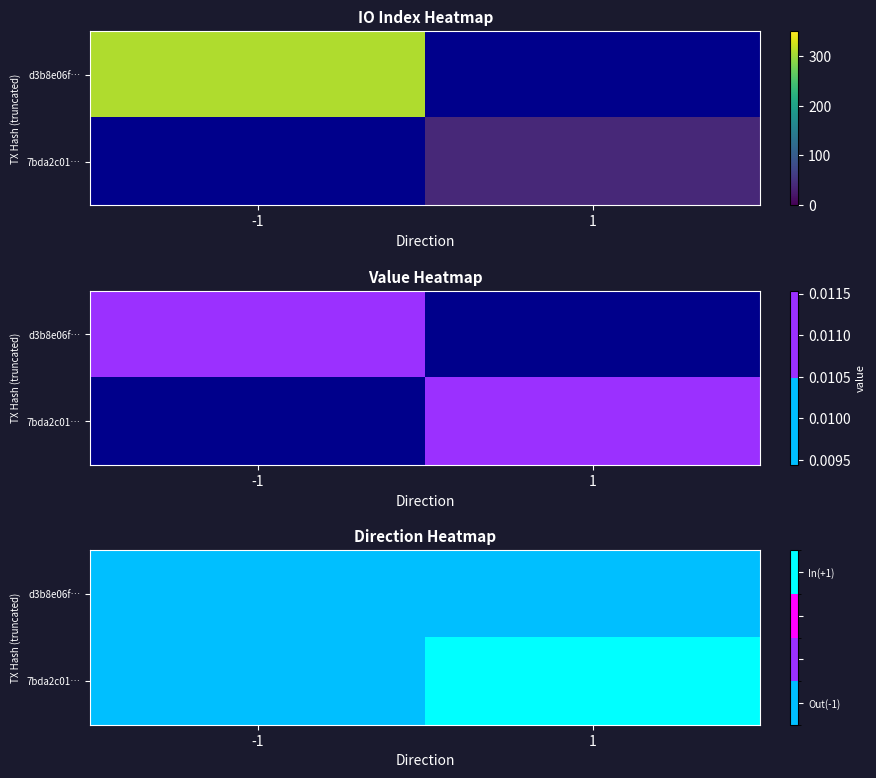

List the series in order of their overall mean, lowest first.

d3b8e06f…, 7bda2c01…